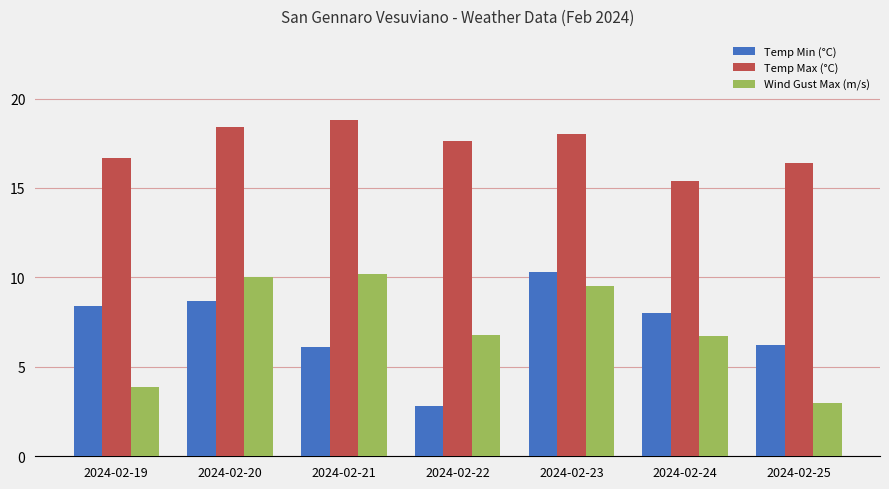

At how many categories does at least one series exceed 17?

4